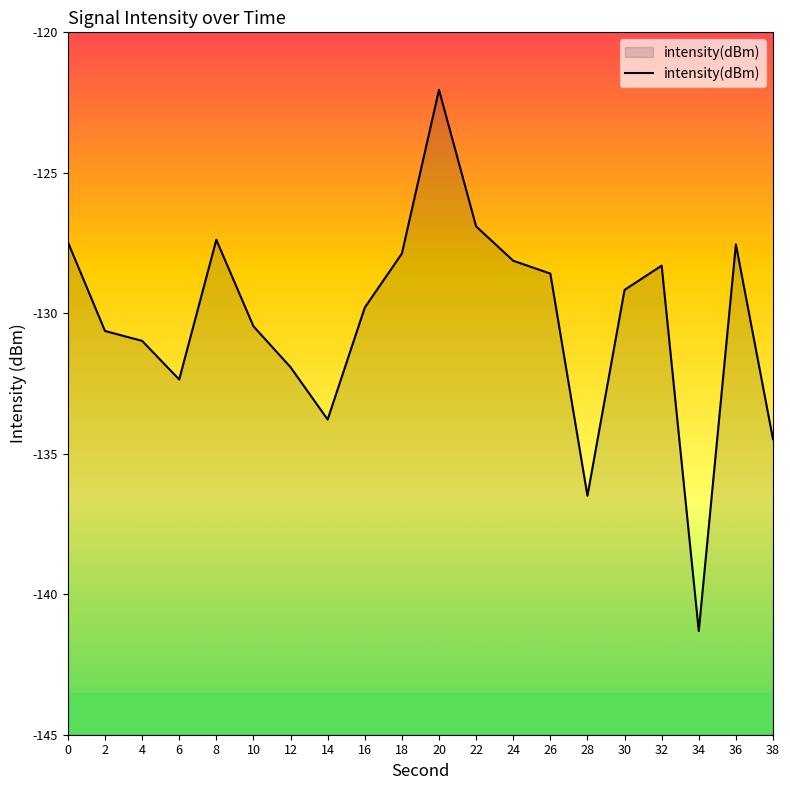

Rank the categories by value from lowest to highest.

34, 28, 38, 14, 6, 12, 4, 2, 10, 16, 30, 26, 32, 24, 18, 36, 0, 8, 22, 20